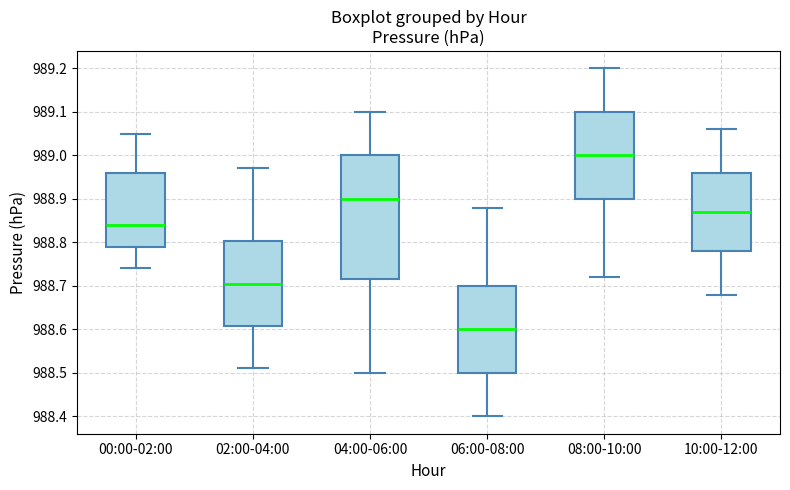

Which box is the tallest, from its lower edge to its upper edge?

04:00-06:00